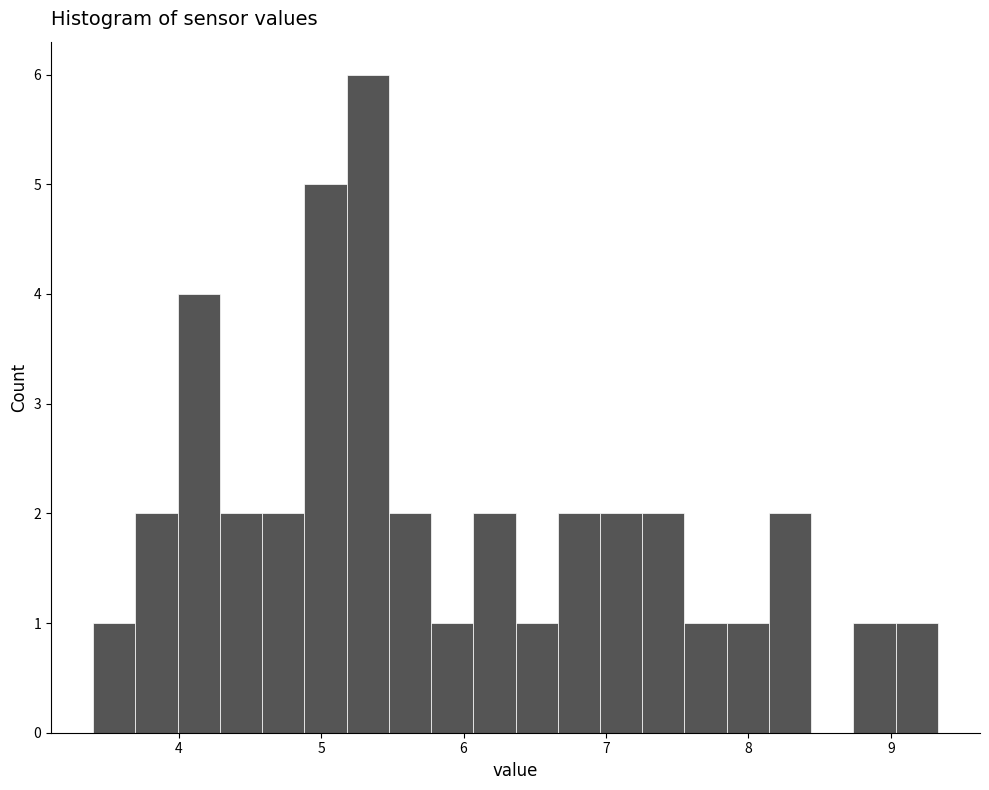

Around what value on the x-axis is the tallest bar? Give the approximate position of its centre, as read against the axis.

5.3